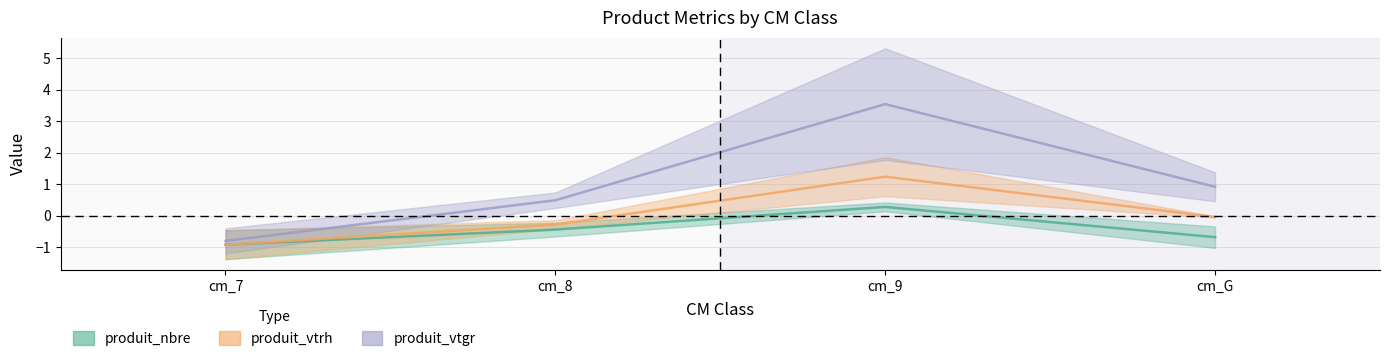

Is it true that produit_vtrh equals 2.2 at cm_9?

False